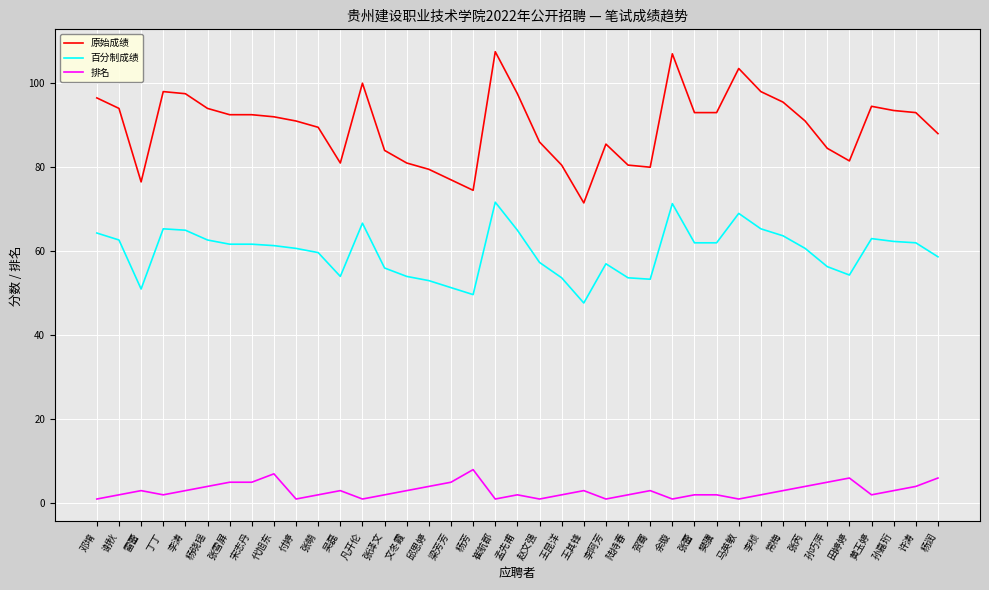

What is the sum of all 百分制成绩 values?

2330.7